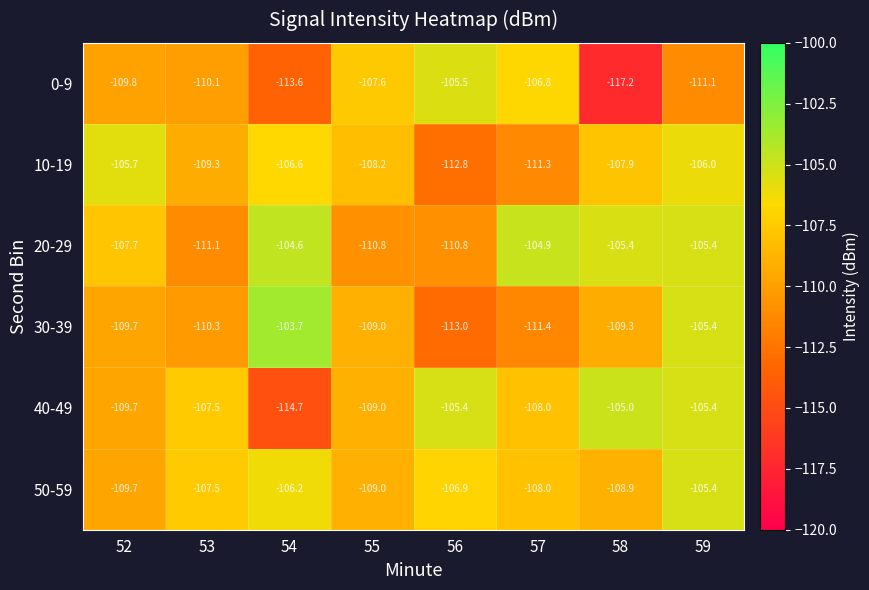

Which series has the widest spread of values?

0-9